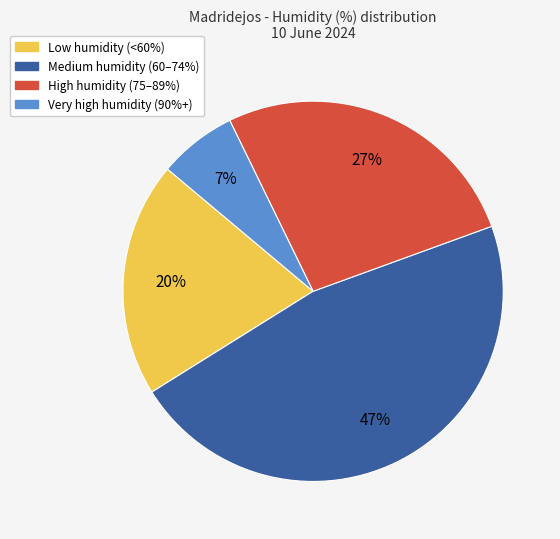

To the nearest percent, what is the difference between the largest and smallest slice percentages?

40%